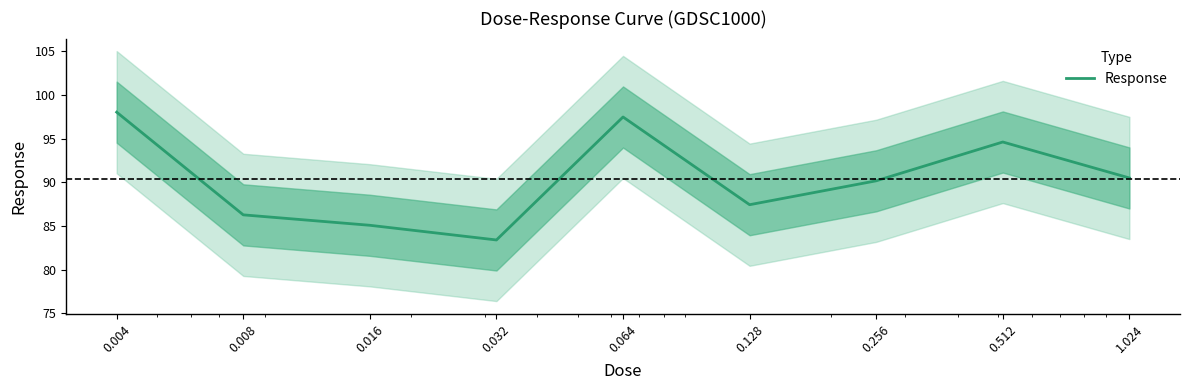

What is the label of the 8th point from the left?

0.512